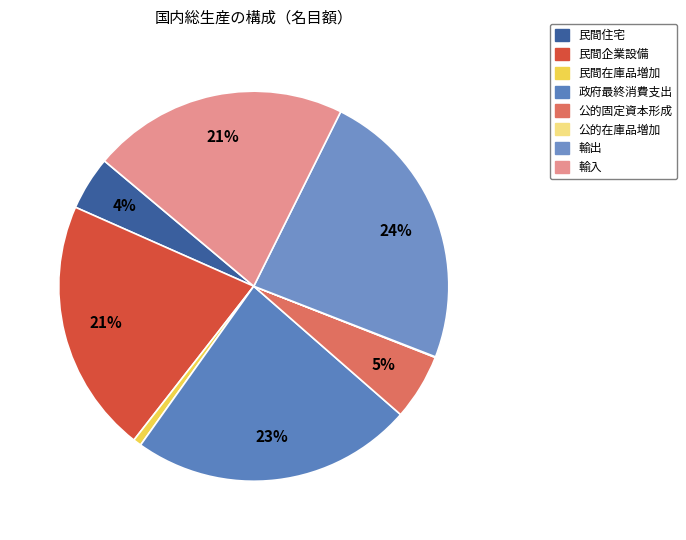

To the nearest percent, what portion does 輸出 represent?

24%